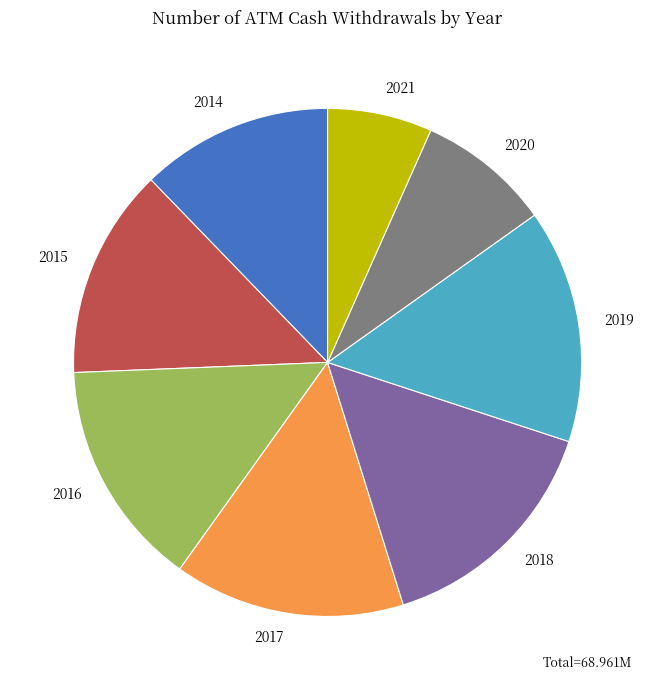

Which slice is the smallest?

2021